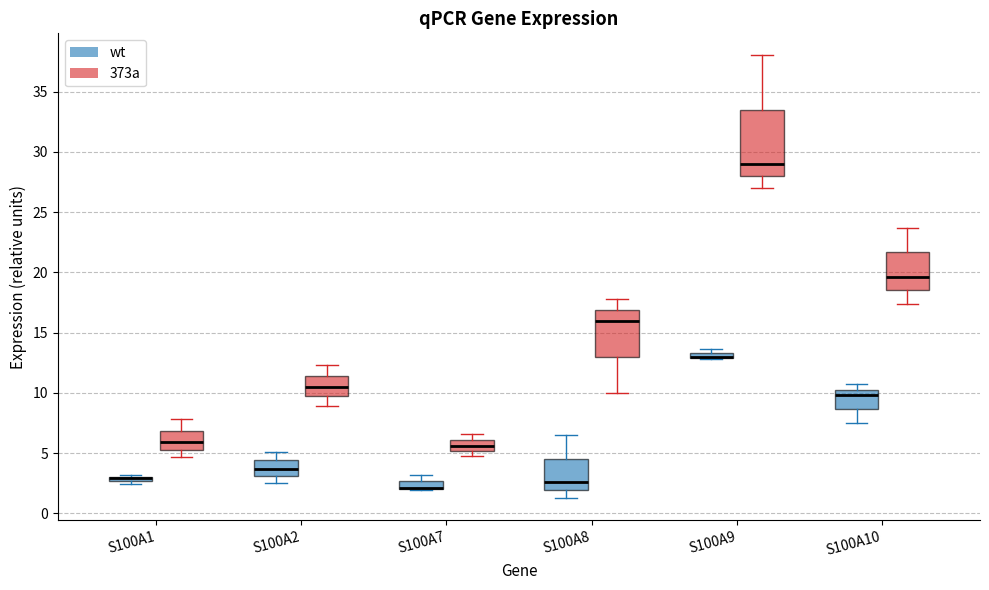

Where is the lower edge of the box for S100A10 (wt) on the y-axis? The values are not printed on the chart, so give them approximately, as read against the axis.

8.5